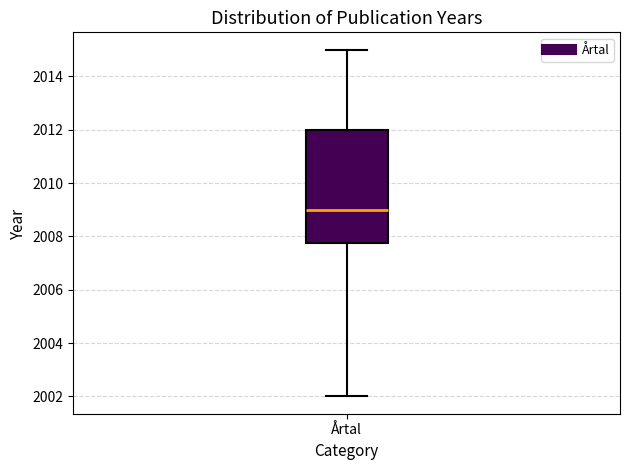

Read this box plot against the y-axis: the position of the median line, the range covered by the box, and the ends of both whiskers. The values are not printed on the chart, so give them approximately, as read against the axis.

median 2009.0, box 2007.8 to 2012.0, whiskers 2002.0 to 2015.0